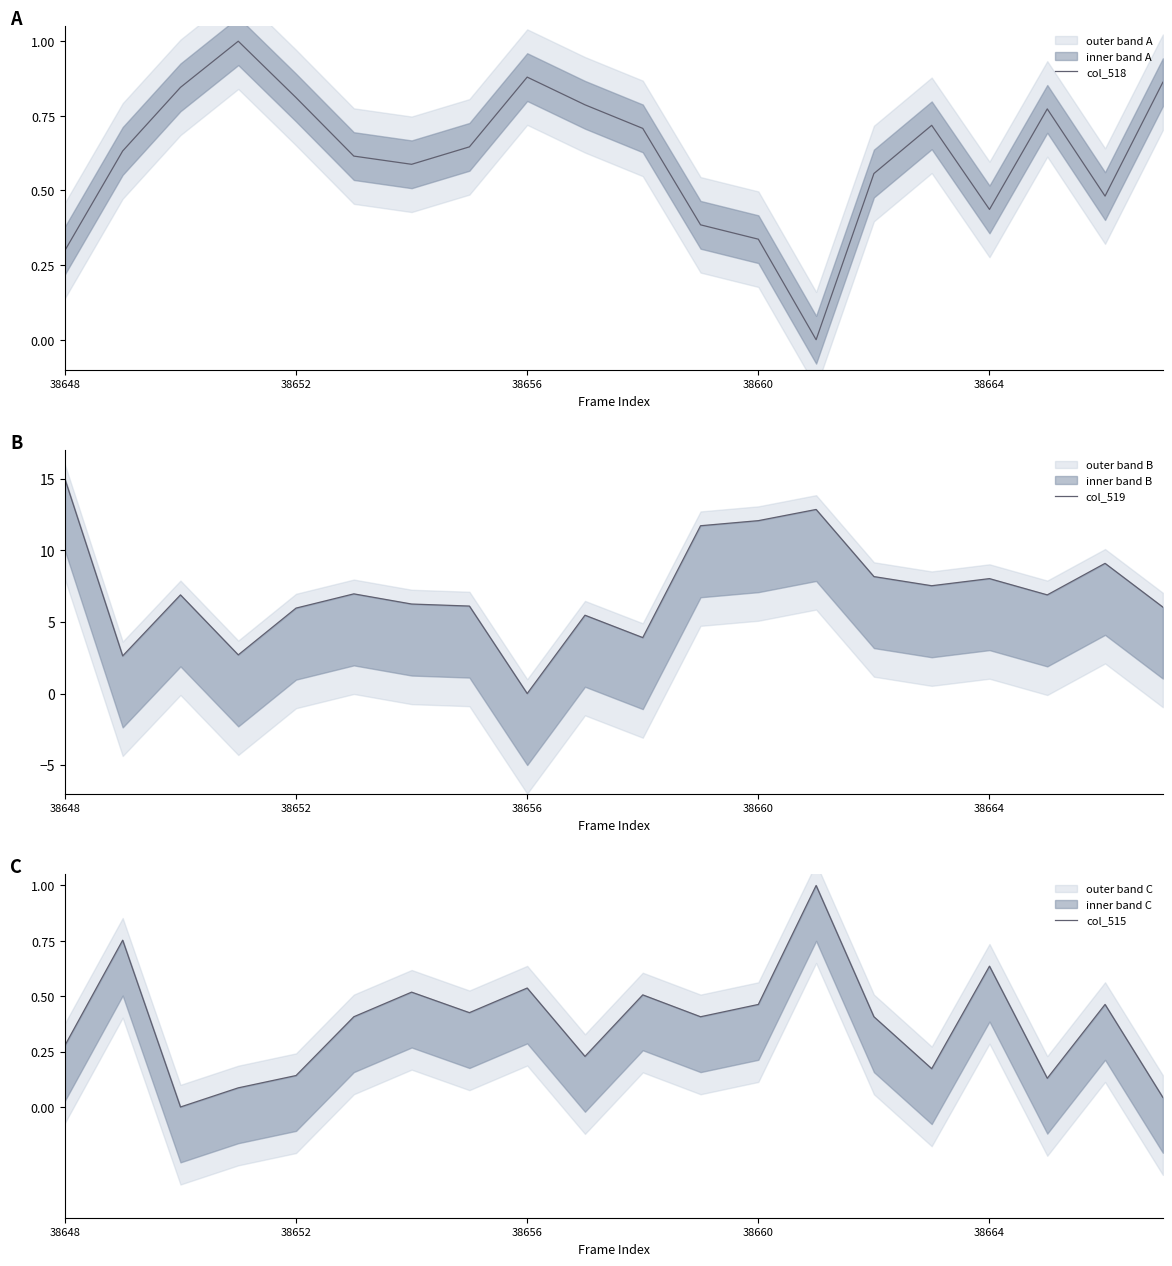

How many values in the col_515 series exceed 0?

19